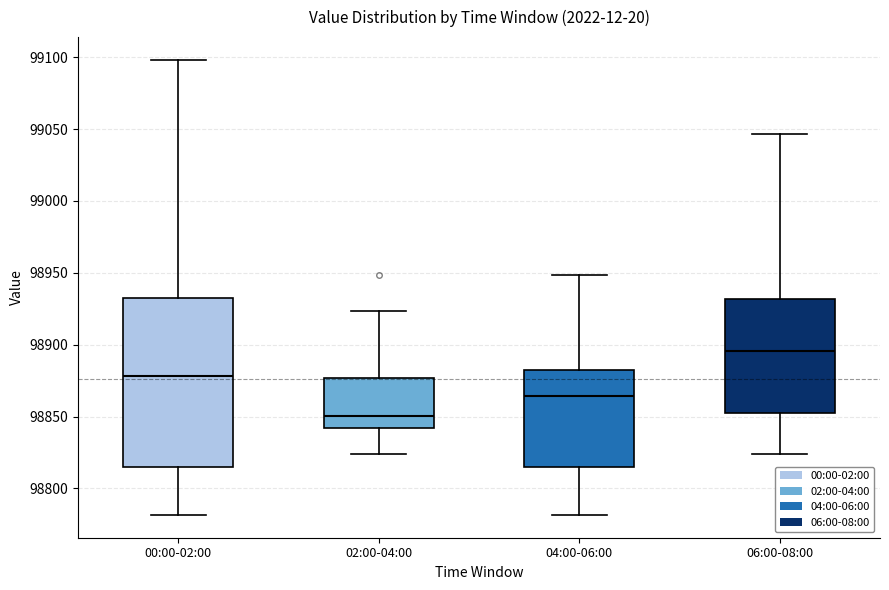

Reading left to right, read every box against the y-axis: the position of its median line, the range the box covers, and the ends of its whiskers. The values are not printed on the chart, so give them approximately, as read against the axis.

00:00-02:00: median 98880, box 98815 to 98930, whiskers 98780 to 99100
02:00-04:00: median 98850, box 98840 to 98875, whiskers 98825 to 98925
04:00-06:00: median 98865, box 98815 to 98880, whiskers 98780 to 98950
06:00-08:00: median 98895, box 98850 to 98930, whiskers 98825 to 99045